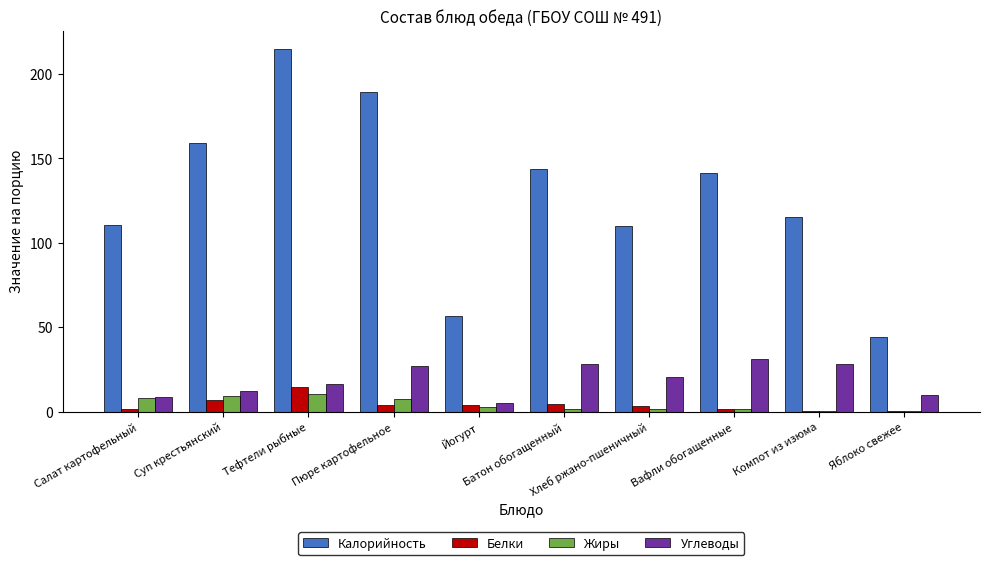

Which series has the largest total across all categories?

Калорийность